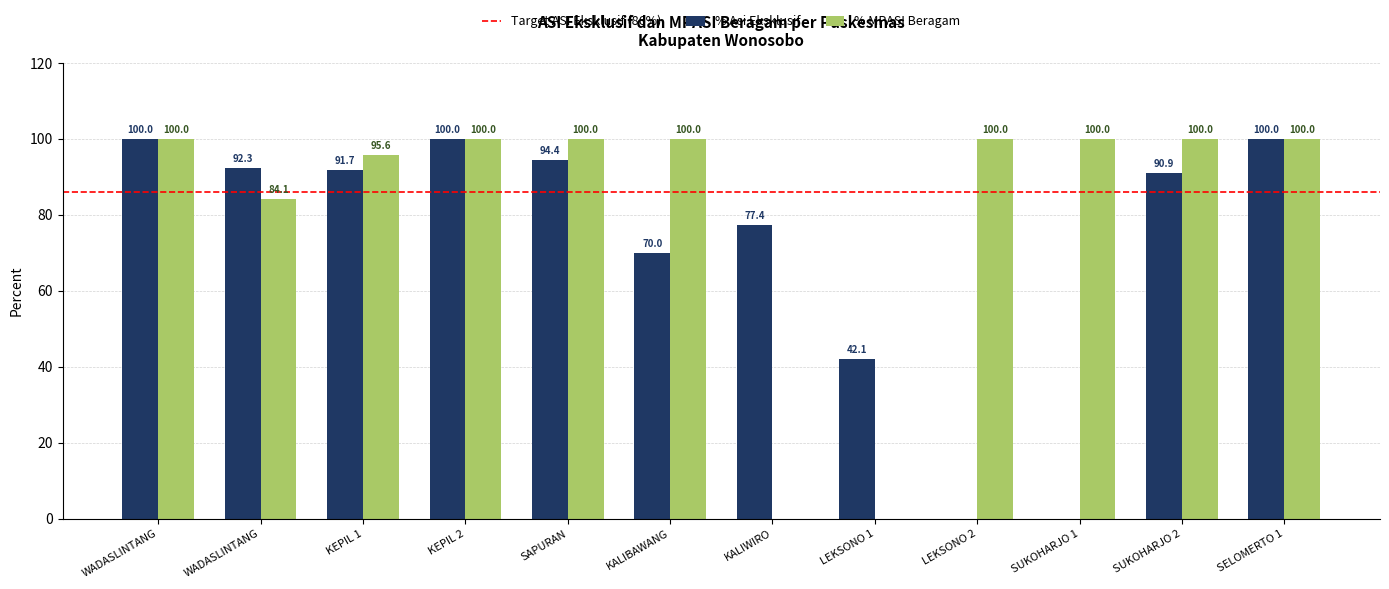

At which category is the sum across all series the highest?

WADASLINTANG 1